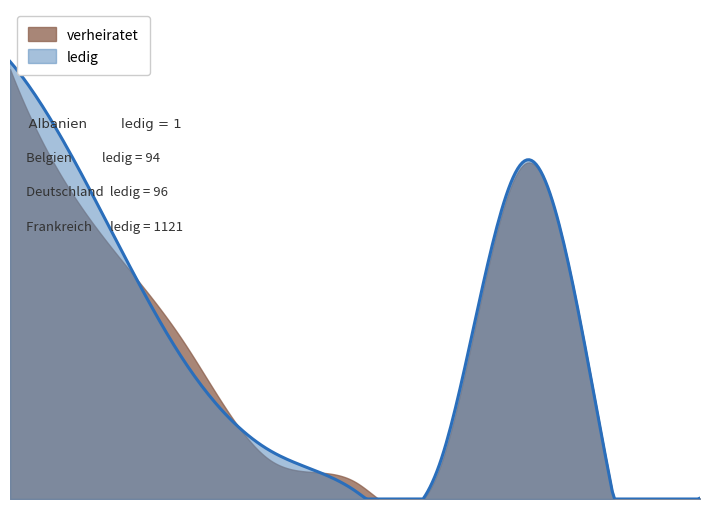

The value of ledig at EU / EFTA is 1285. True or false?

False